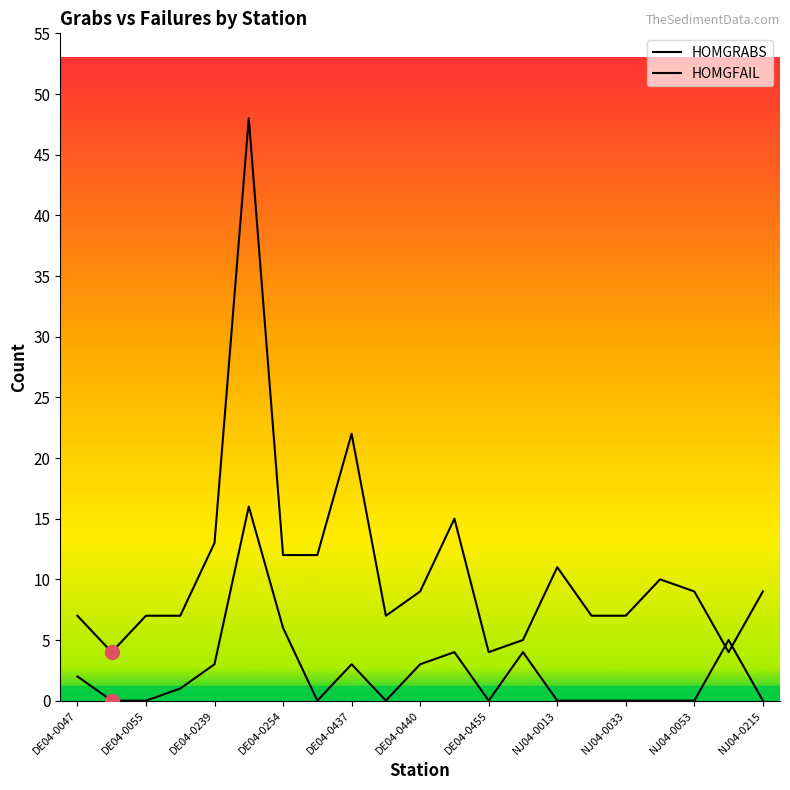

Is this an area chart (filled region under the line)?

No